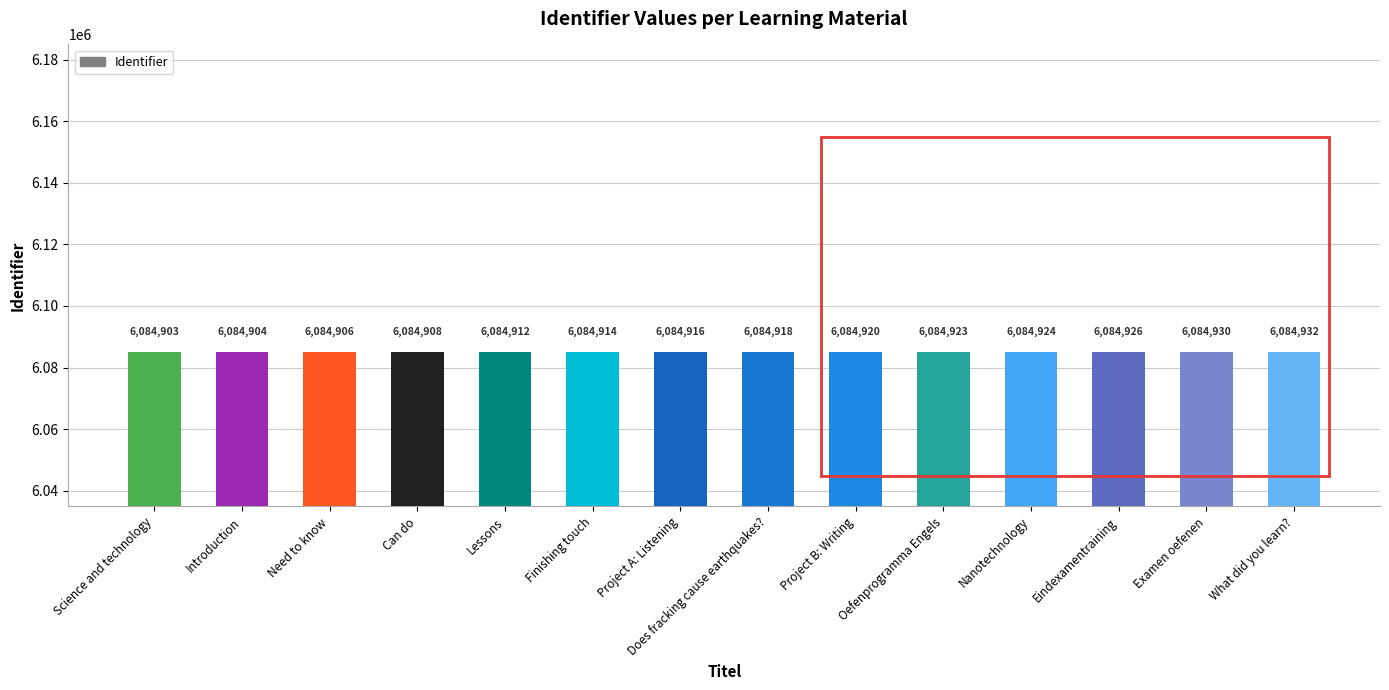

How many data points does each series have?

14